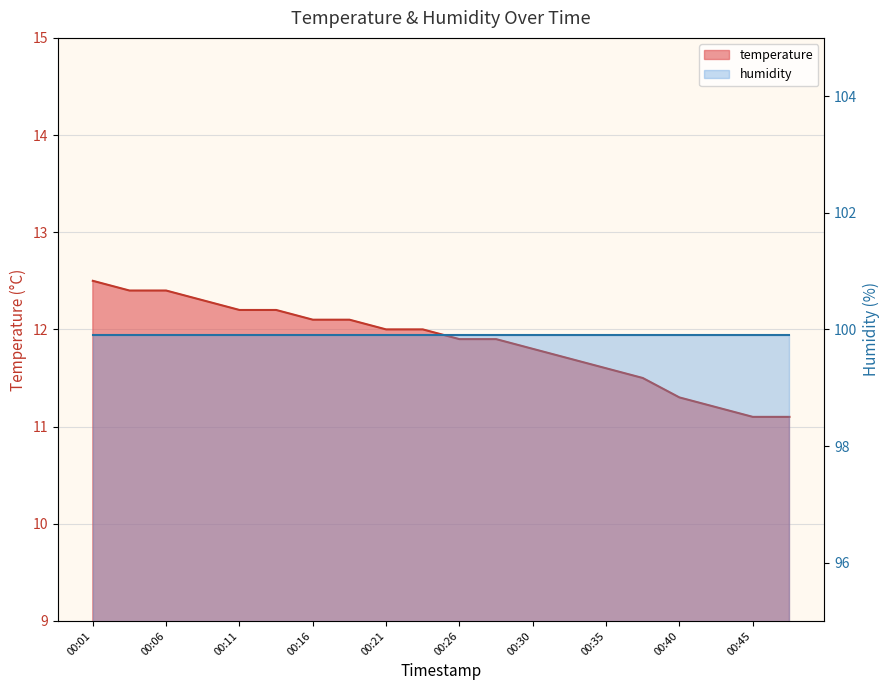

How many values are below 12?

10